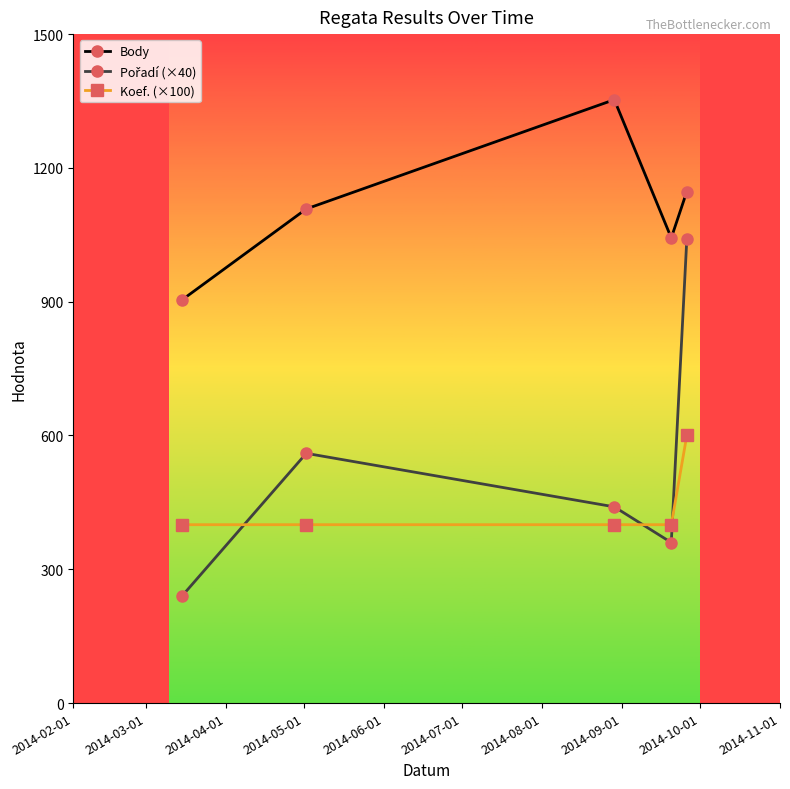

What is the difference between the maximum and minimum values in the Koef. (×100) series?

200